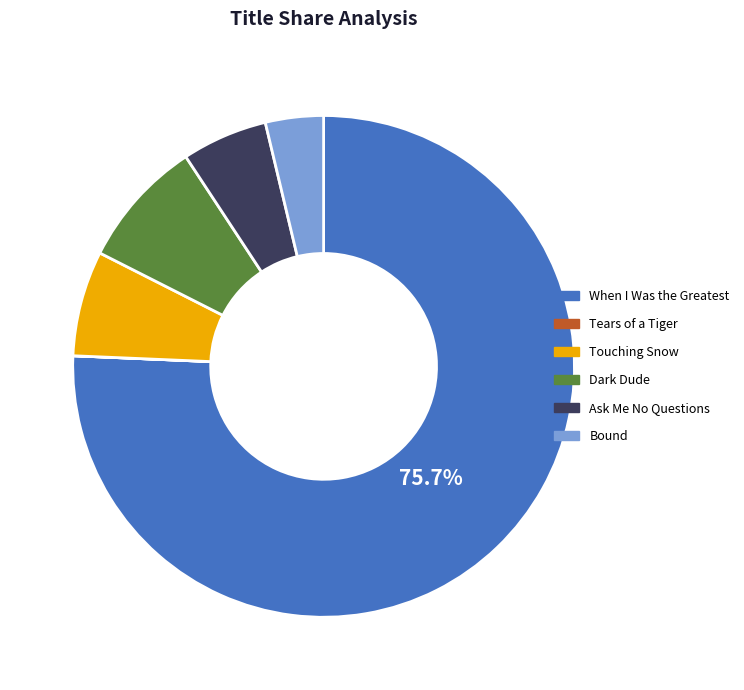

Which has a higher value, Dark Dude or Bound?

Dark Dude